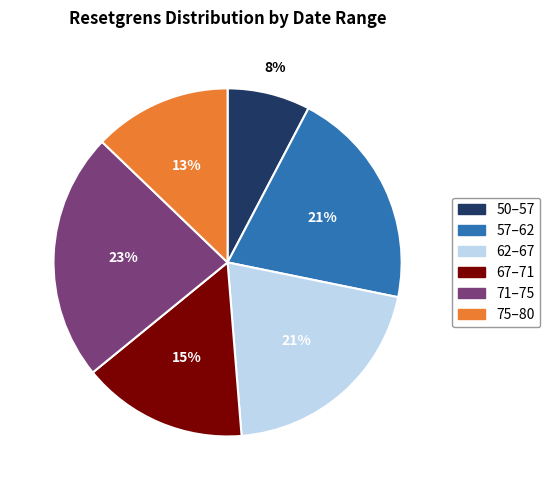

What is the largest slice in the pie chart?

71–75